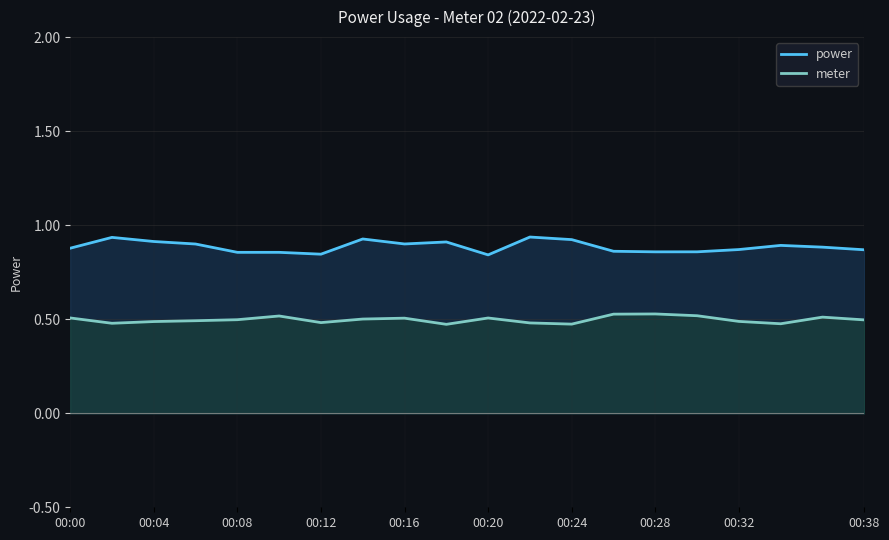

Rank the series by their average value, from lowest to highest.

meter, power